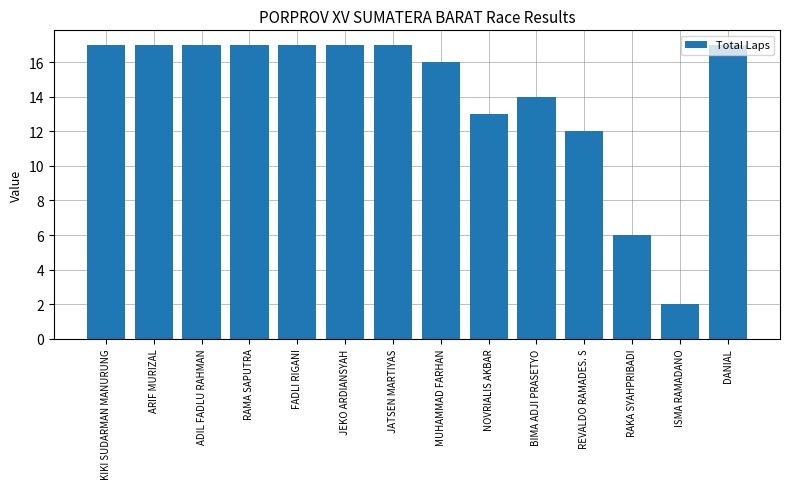

The chart shows a value of 17 at JEKO ARDIANSYAH. True or false?

True